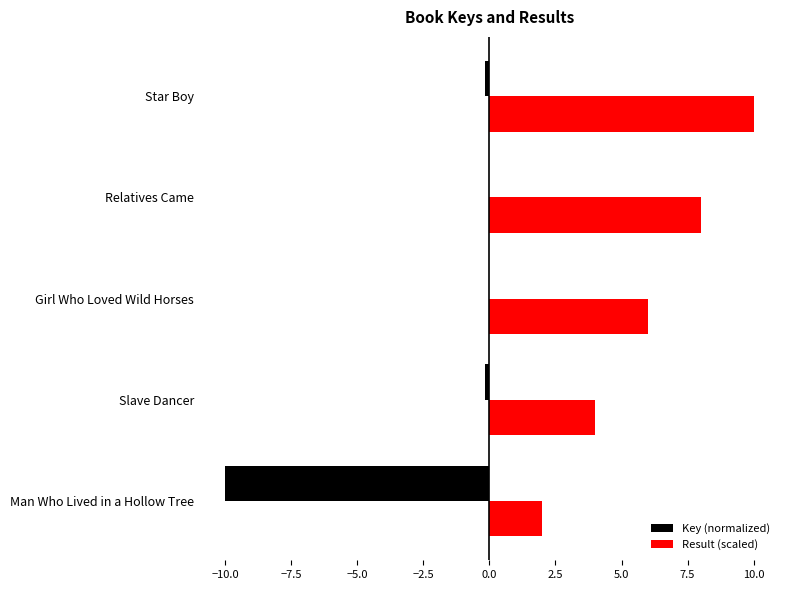

Is the value of Key (normalized) at Girl Who Loved Wild Horses greater than the value of Result (scaled) at Star Boy?

No